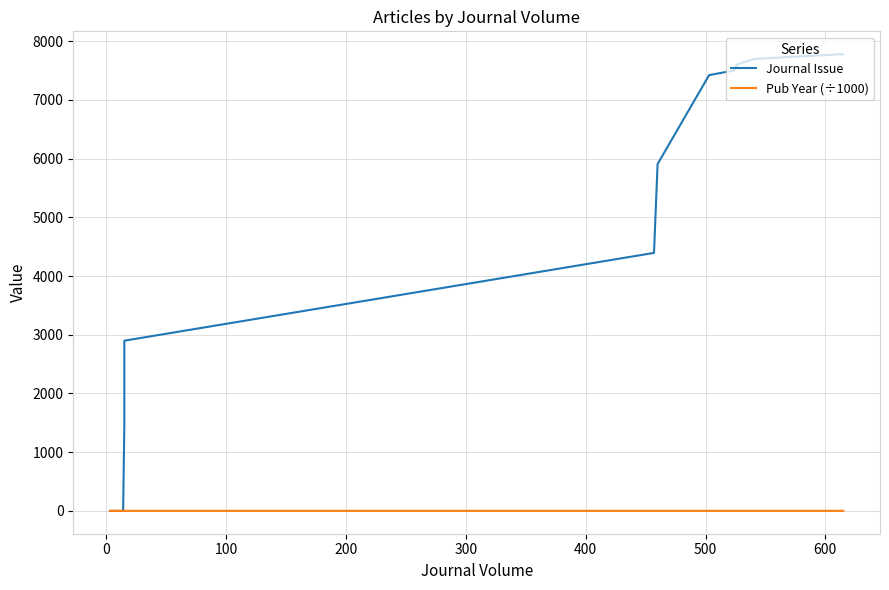

Which series has the largest range (max minus min)?

Journal Issue